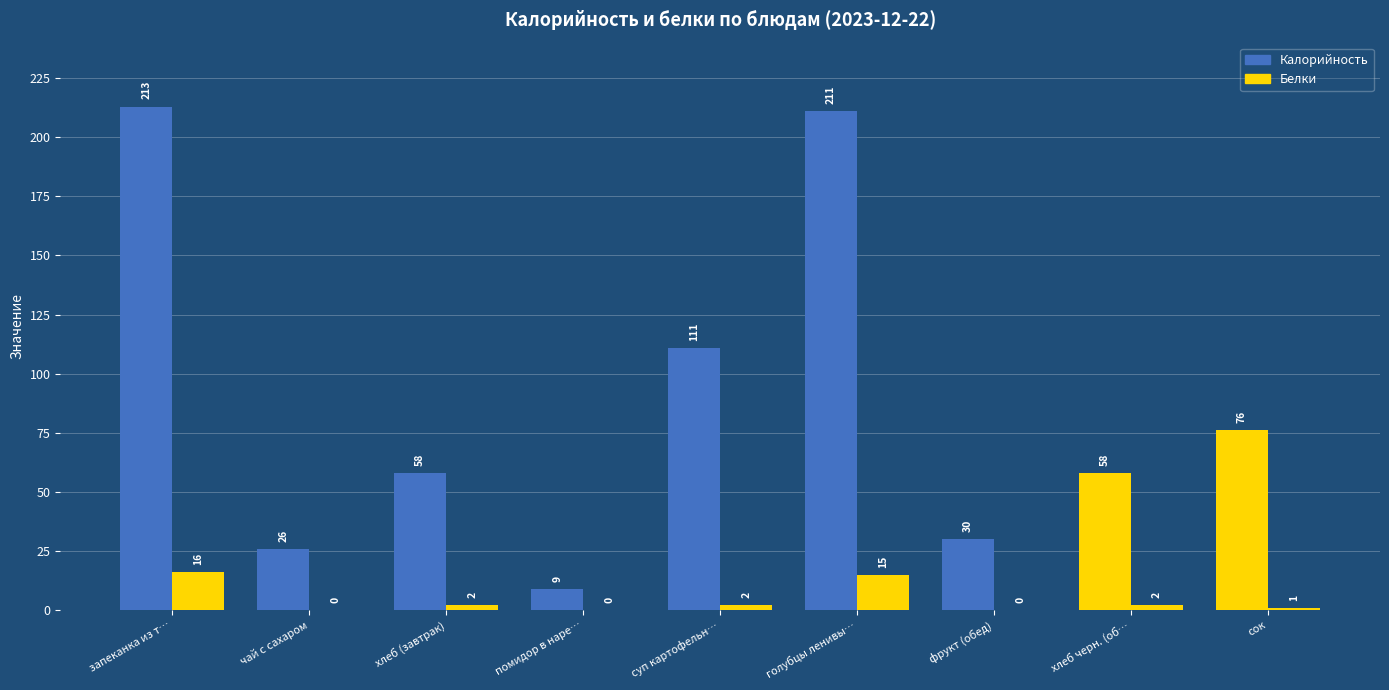

How many groups of bars are there?

9